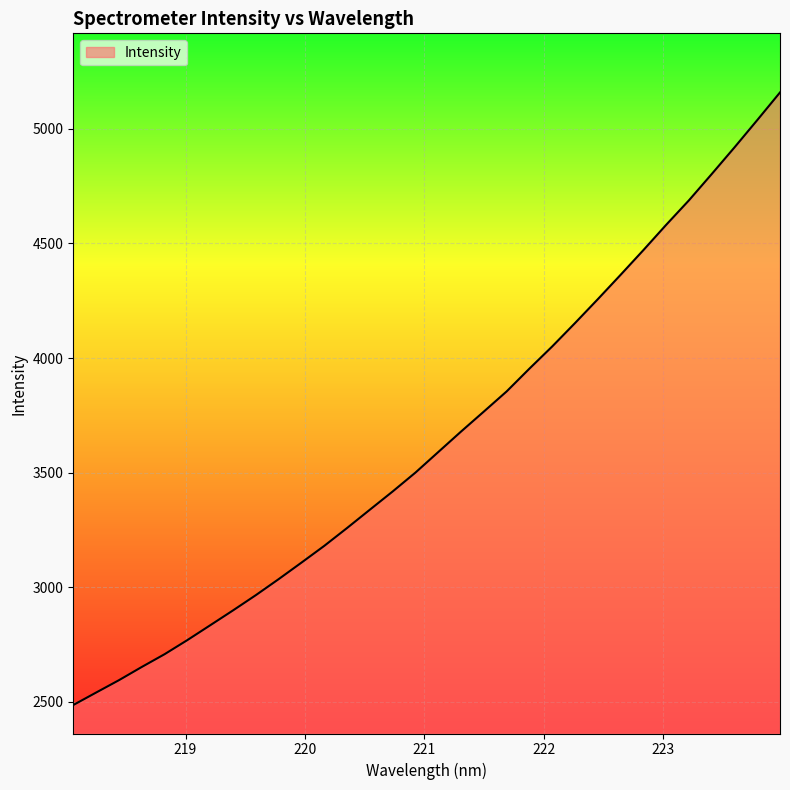

What is the difference between the maximum and minimum values?

2672.9